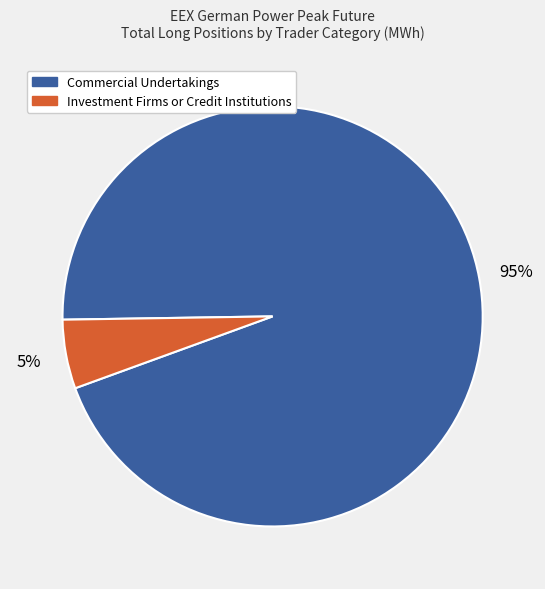

Is there a majority slice in this chart?

Yes